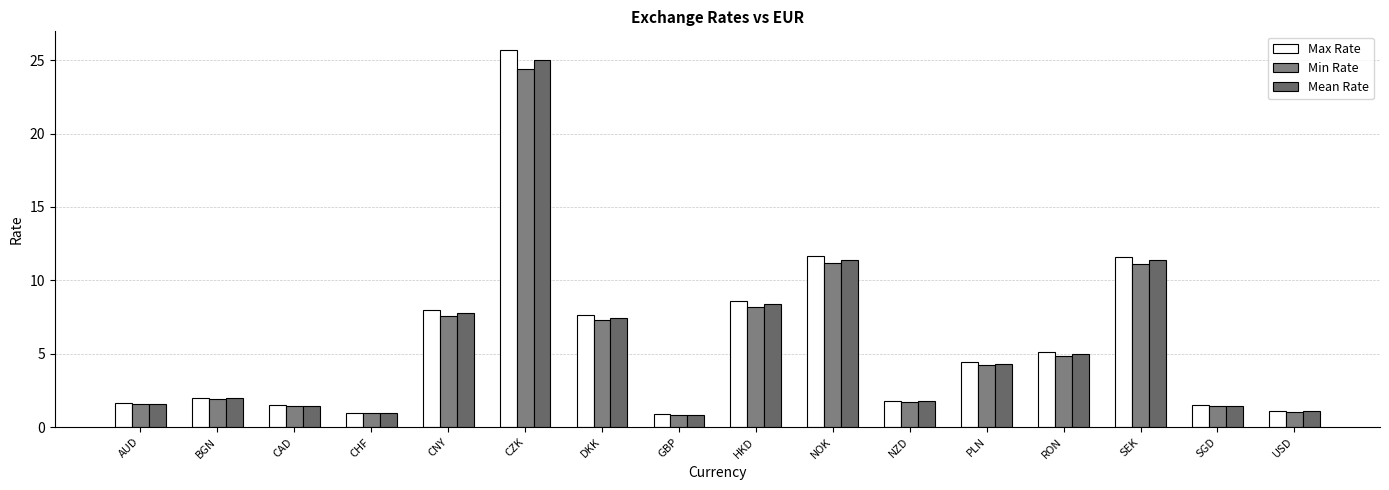

Are the bars grouped side by side (vs. stacked)?

Yes